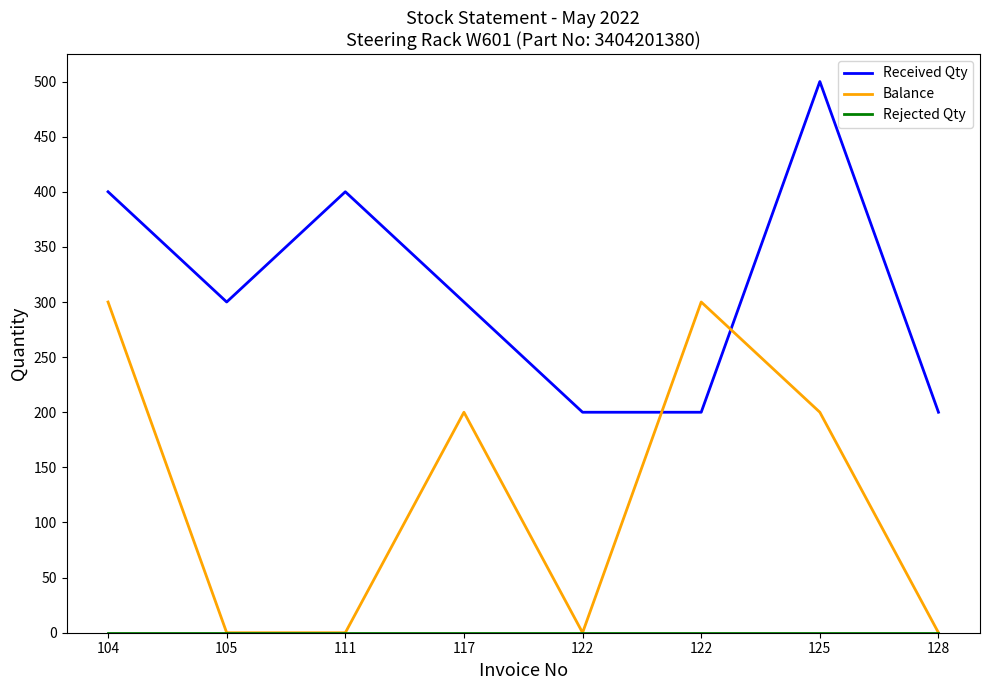

At which label does Received Qty reach its peak?

125